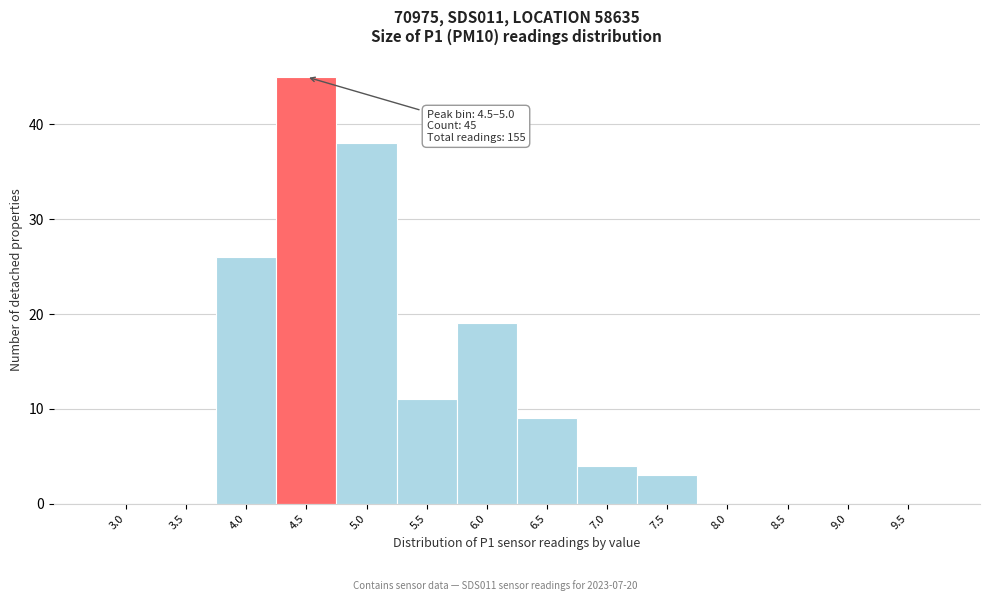

Which category has the highest value across all series?

4.5